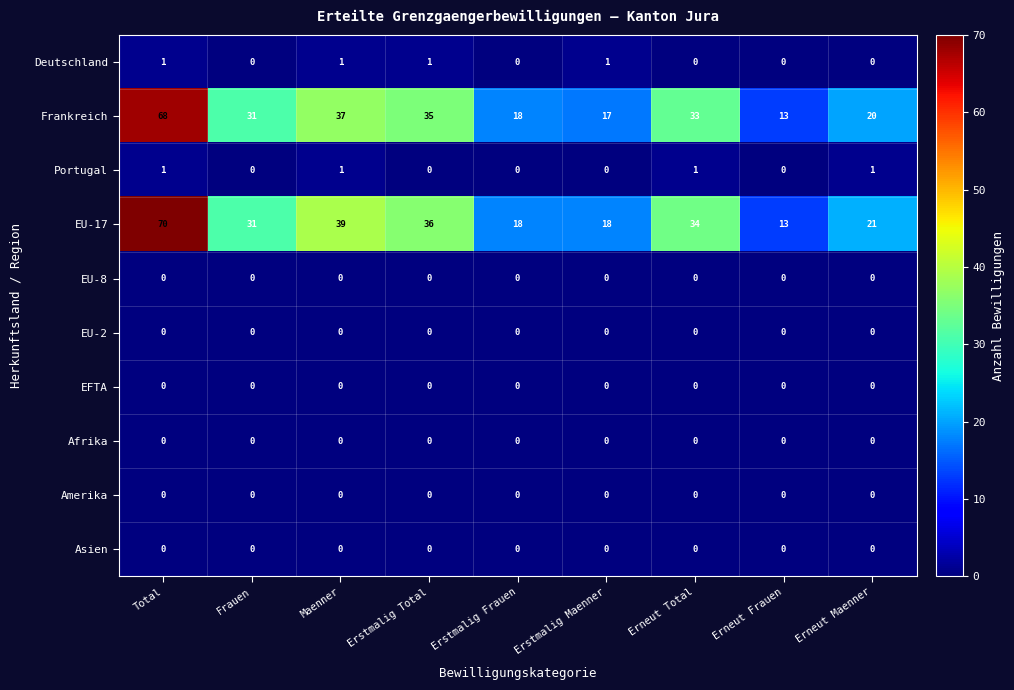

Which category has the highest value in the EU-17 series?

Total